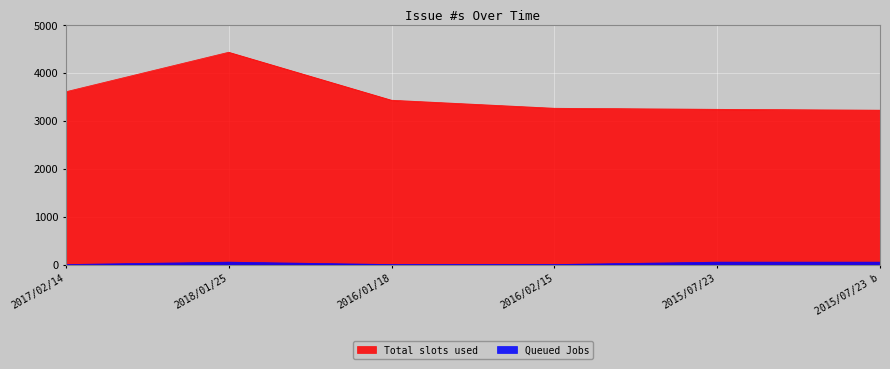

Which series has the largest total across all categories?

Total slots used